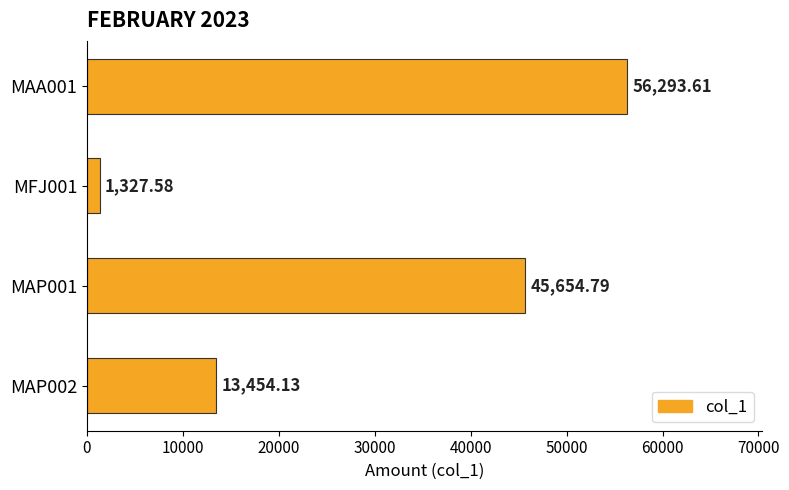

What is the difference between the second highest and minimum values?

44327.2